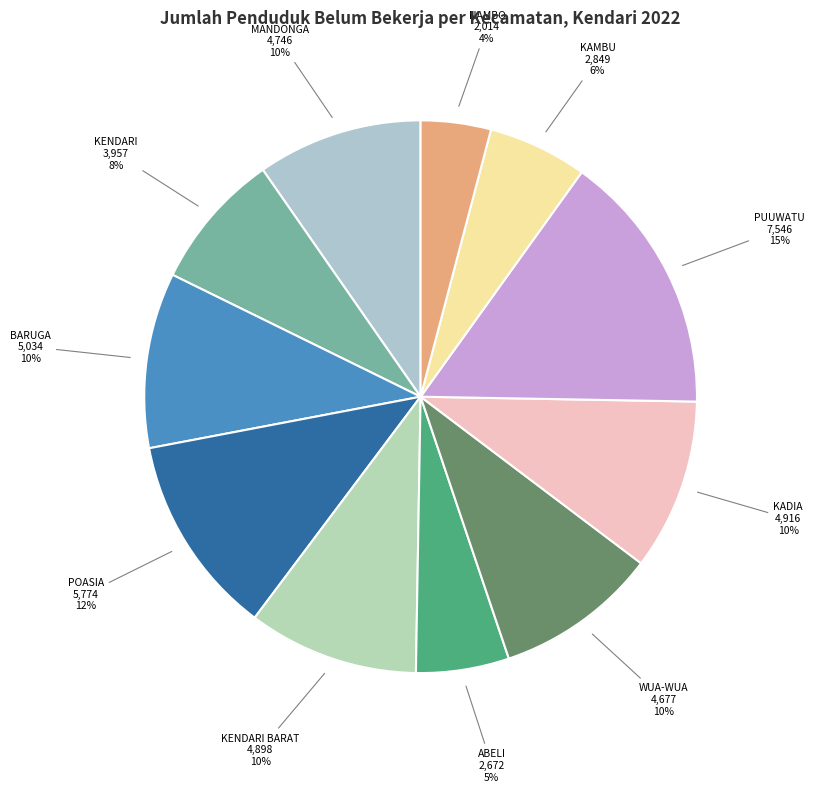

How many slices are in this pie chart?

11